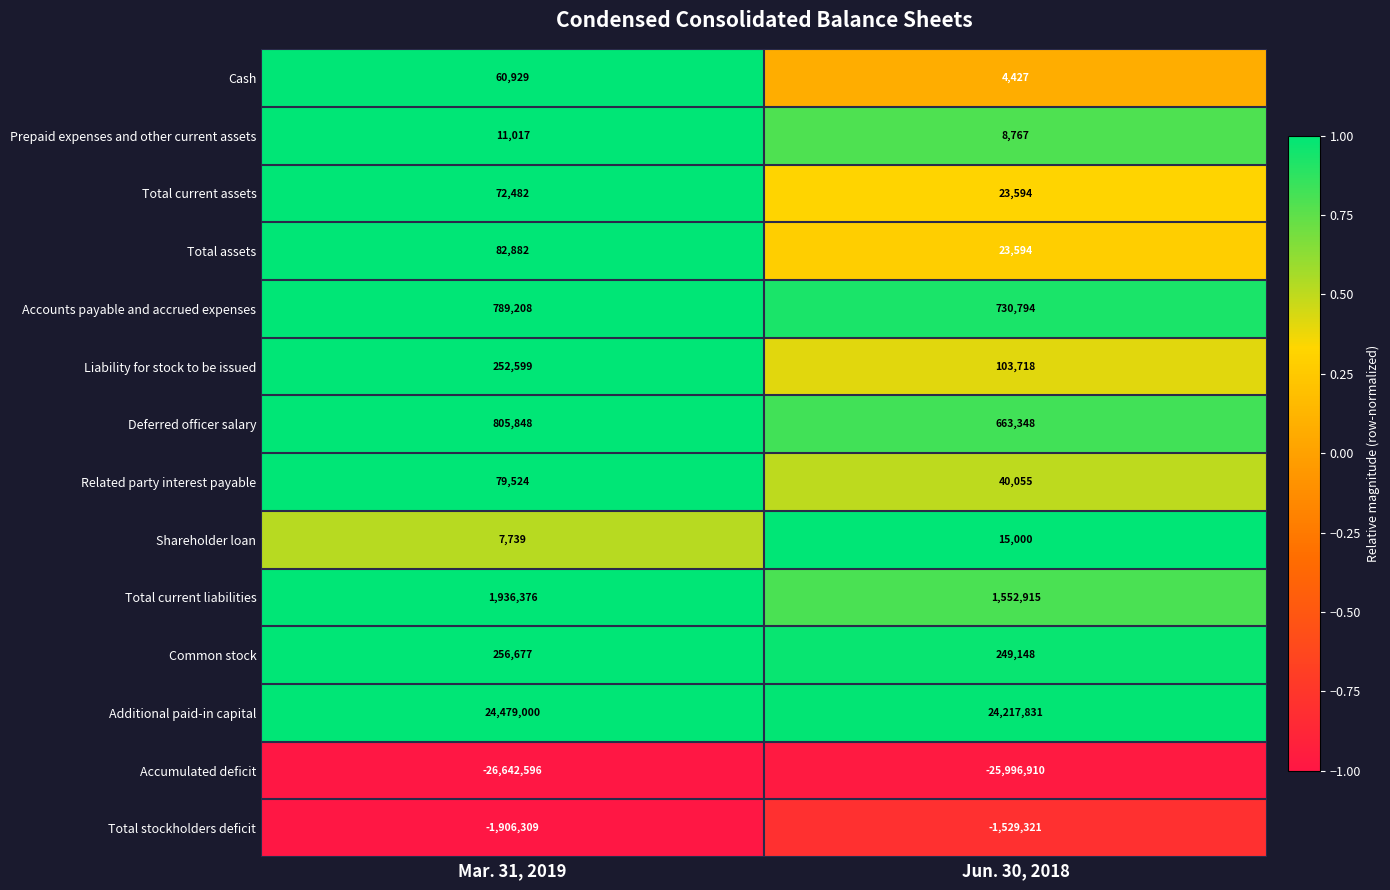

True or false: Total current assets has a value of 72482 at Mar. 31, 2019.

True